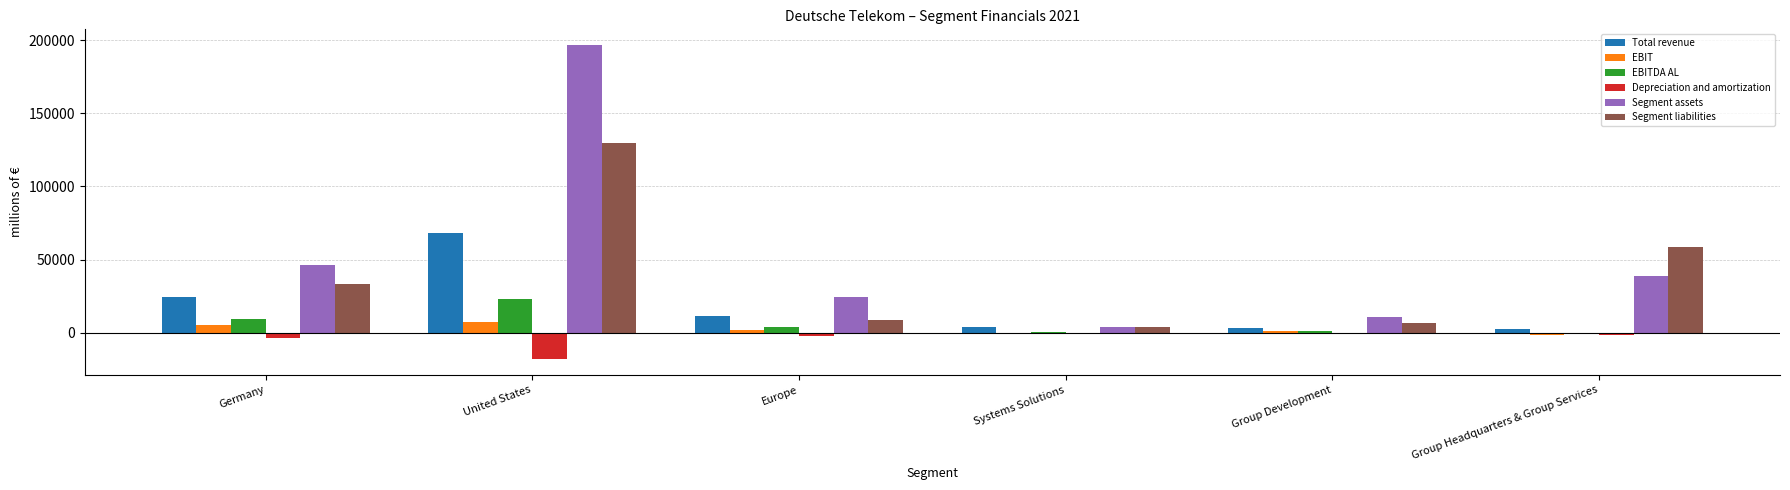

What is the difference between the Depreciation and amortization values at United States and Group Development?

17586